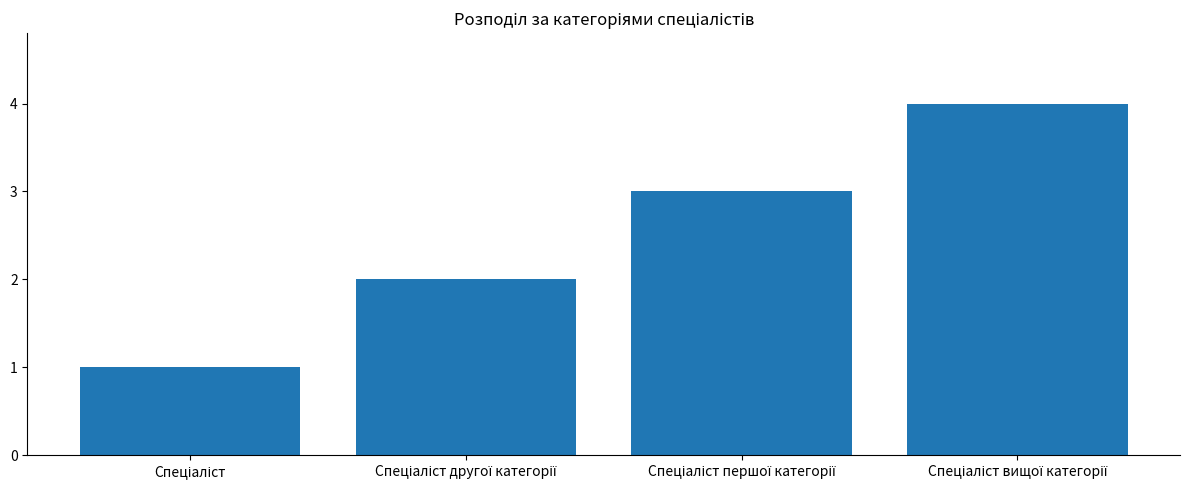

What is the greatest value displayed?

4